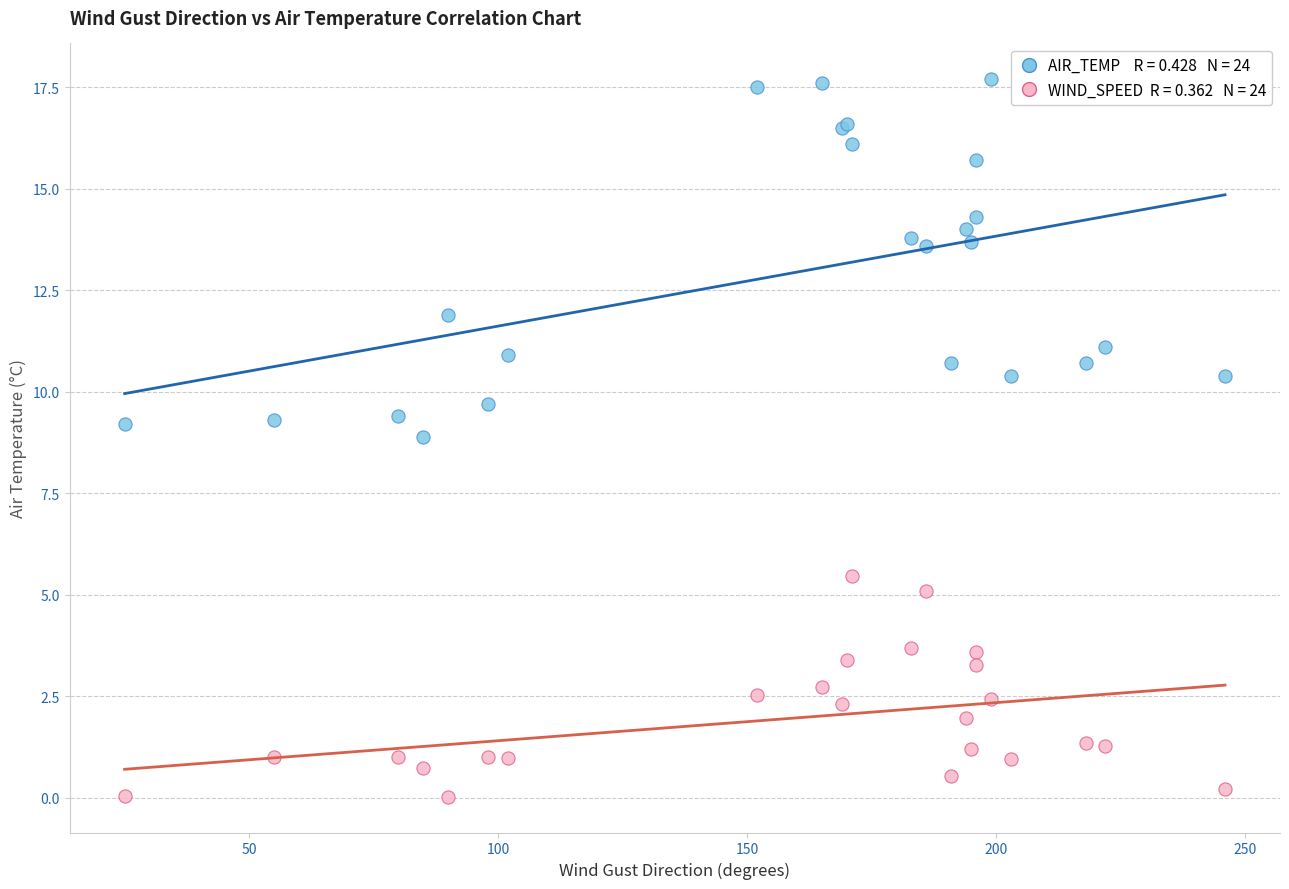

Across all series, what Y value is closest to 8?

8.9